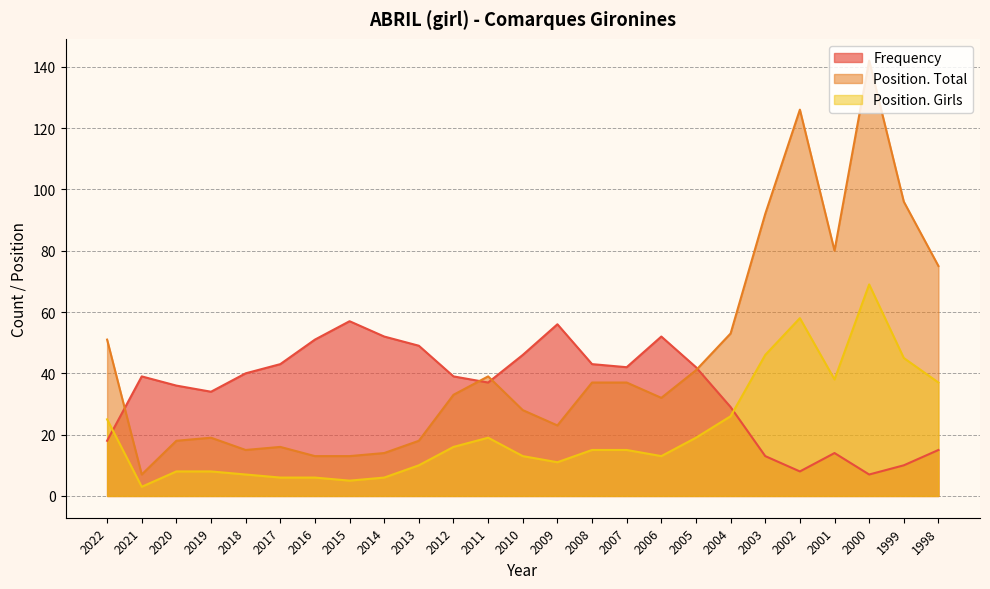

What is the smallest value displayed?

3